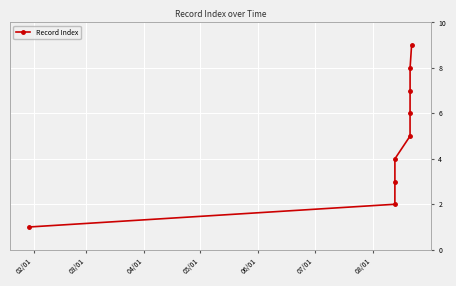

What is the maximum value shown in the chart?

9